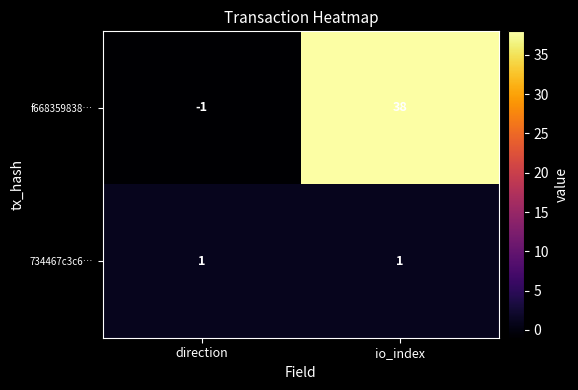

The 734467c3c6… series shows 1 at direction. True or false?

True